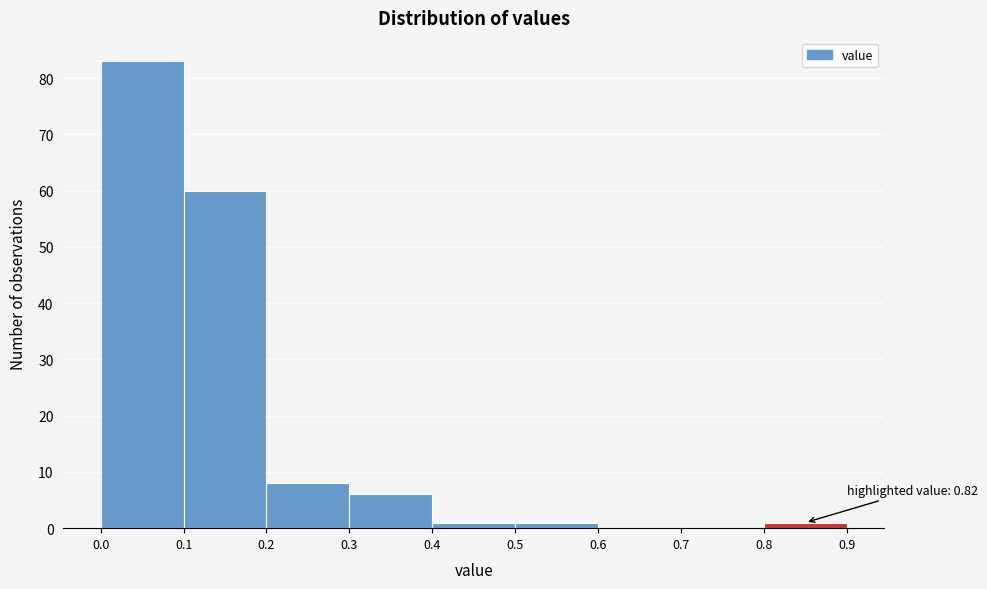

Over which range of the x-axis is the bar tallest?

0.0 to 0.1